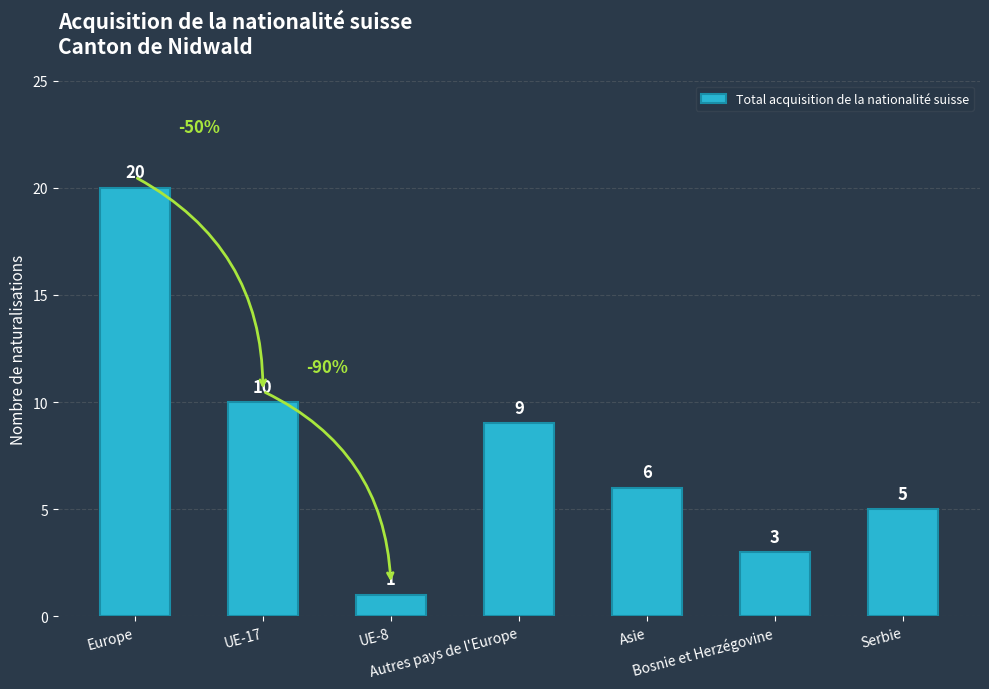

Where is the data nearest to the value 10?

UE-17